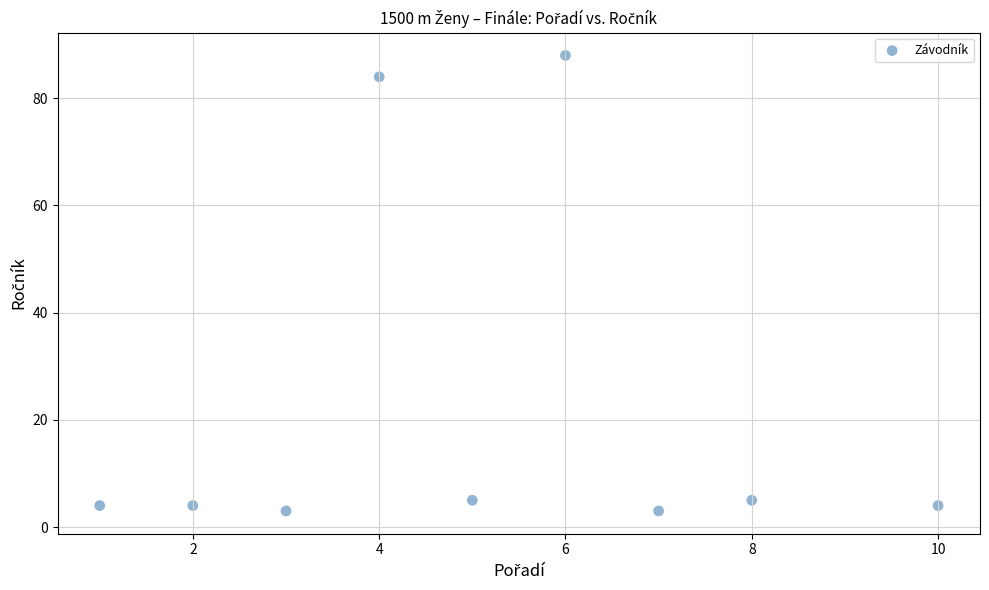

What is the range of X values (max minus min)?

9